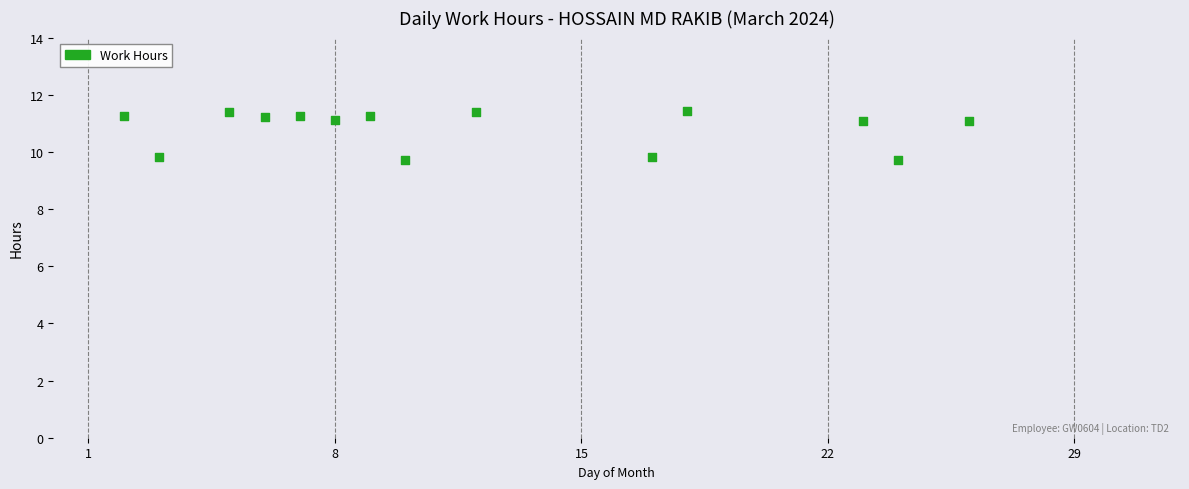

What is the range of X values (max minus min)?

24.0